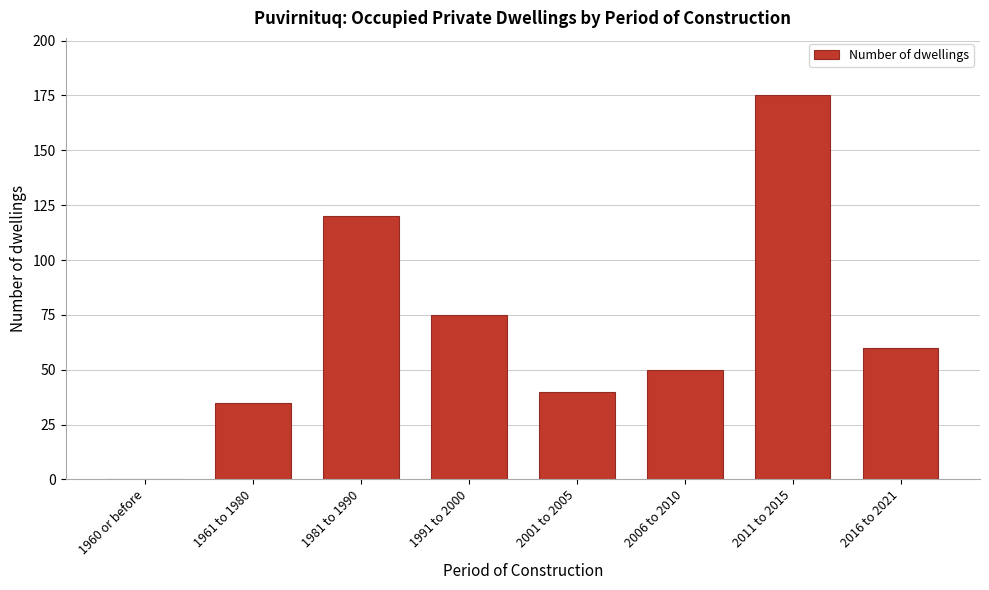

Reading right to left, list all the values displayed in this chart.

2016 to 2021=60	2011 to 2015=175	2006 to 2010=50	2001 to 2005=40	1991 to 2000=75	1981 to 1990=120	1961 to 1980=35	1960 or before=0